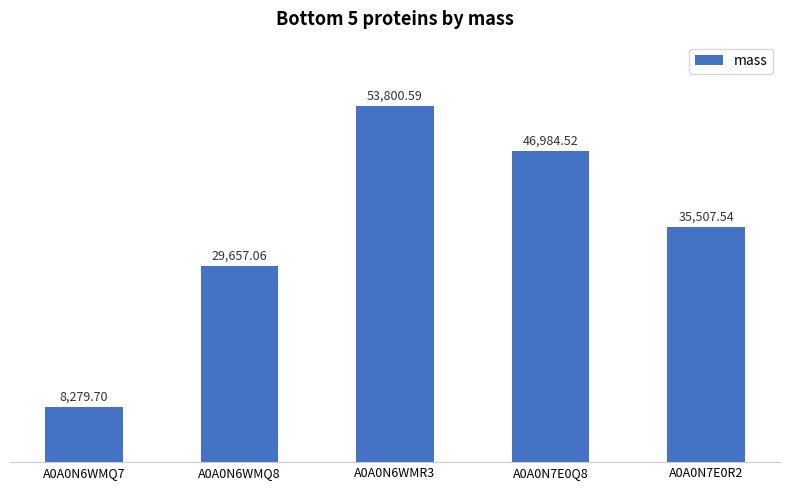

At which label does the data first exceed 35507?

A0A0N6WMR3